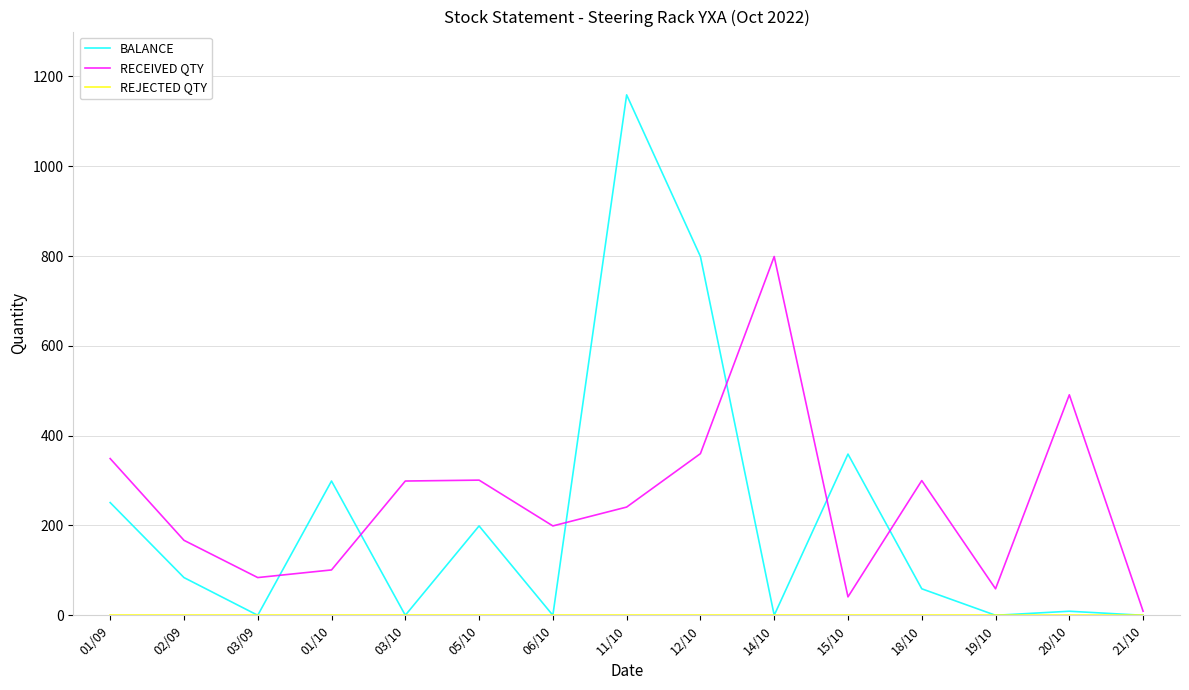

What is the difference between the highest and lowest values at 03/10?

299